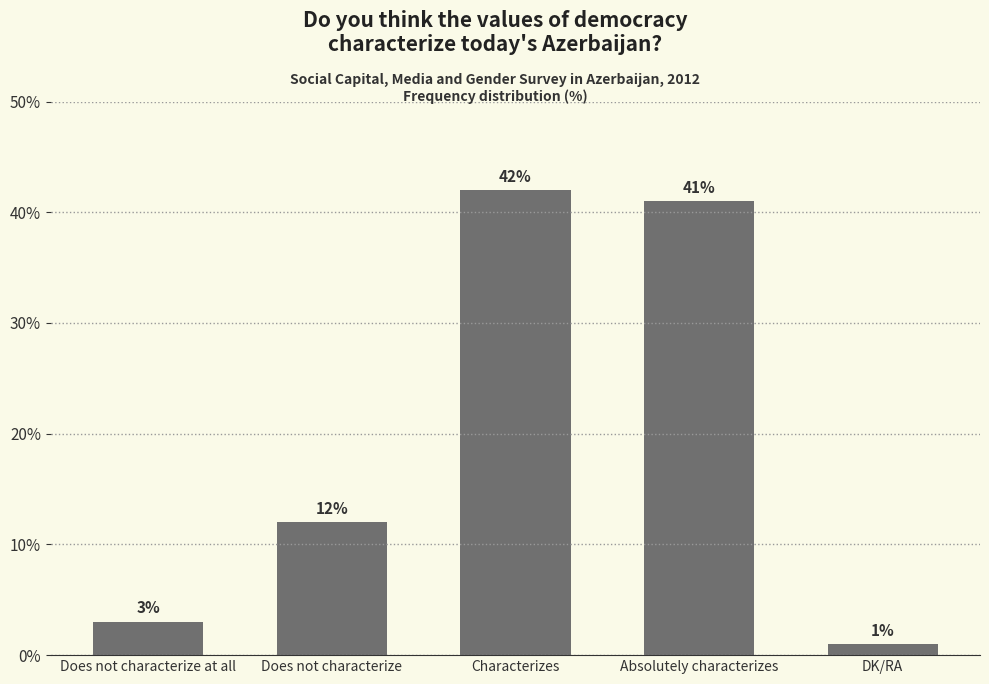

True or false: the data shows 42 at Characterizes.

True